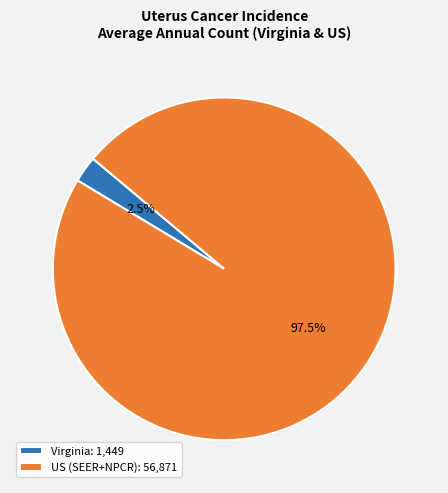

What portion of the pie excludes US (SEER+NPCR): 56,871?

2.5%